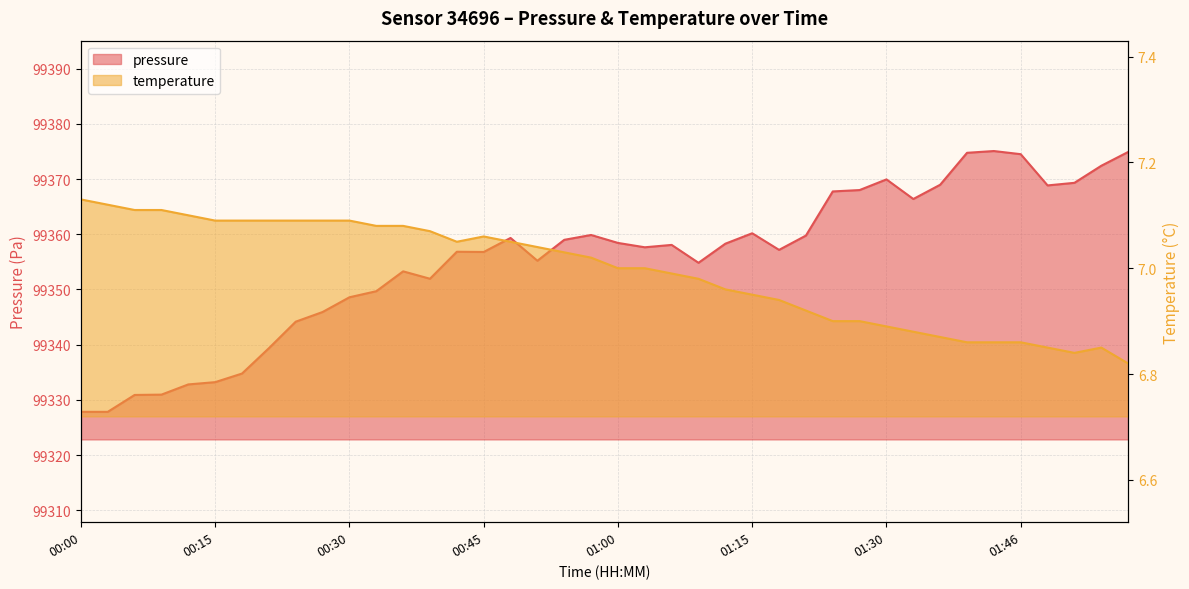

What are all the series names shown in the legend?

pressure, temperature